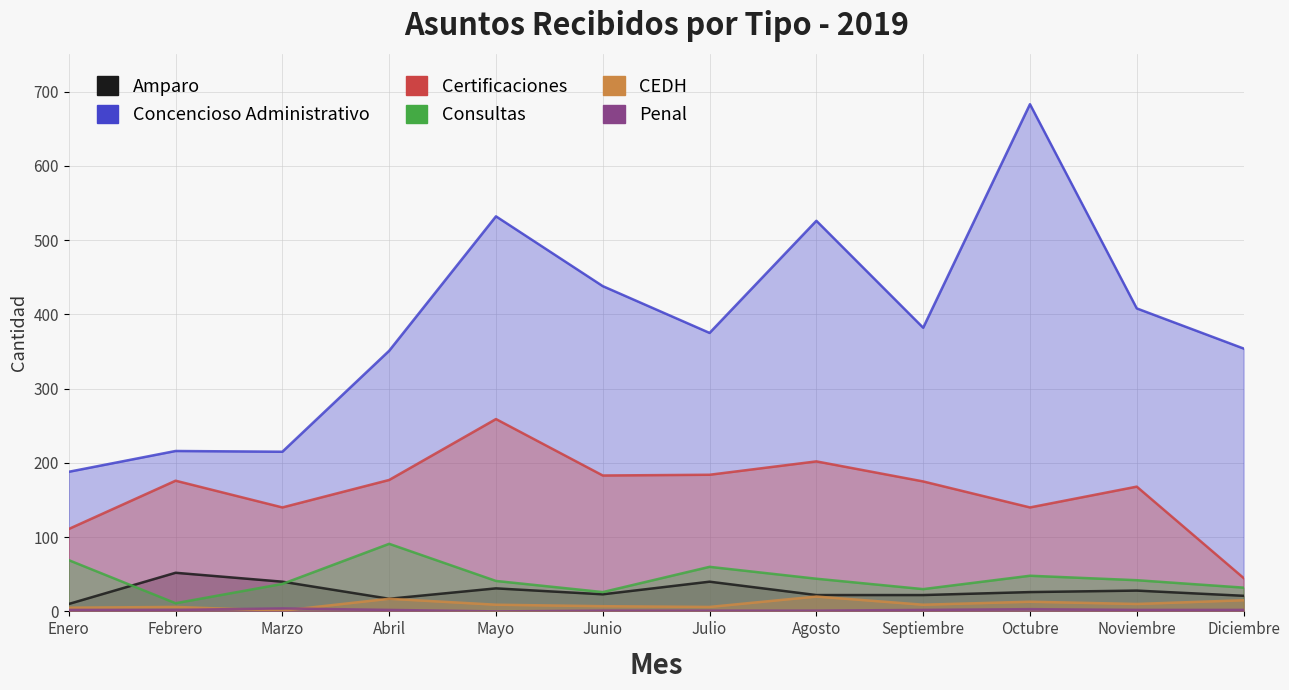

True or false: Certificaciones and Consultas cross at least once.

False